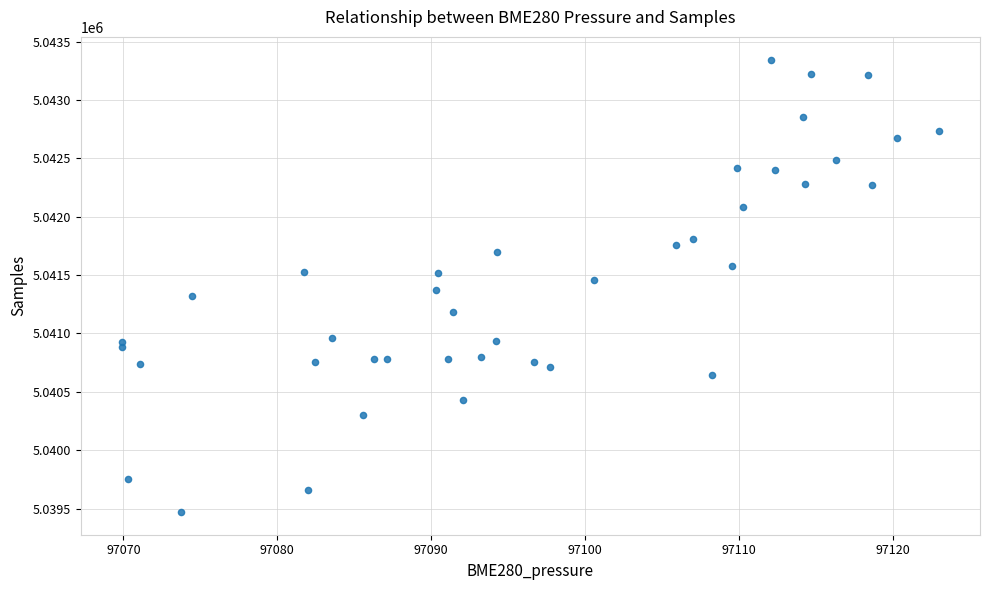

What is the range of Y values (max minus min)?

3876